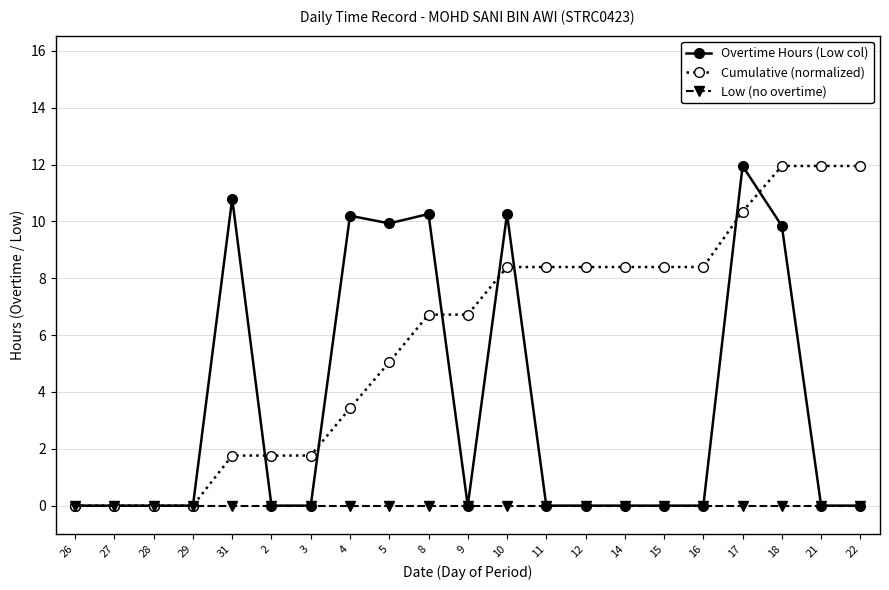

List the series in order of their overall mean, highest first.

Cumulative (normalized), Overtime Hours (Low col), Low (no overtime)